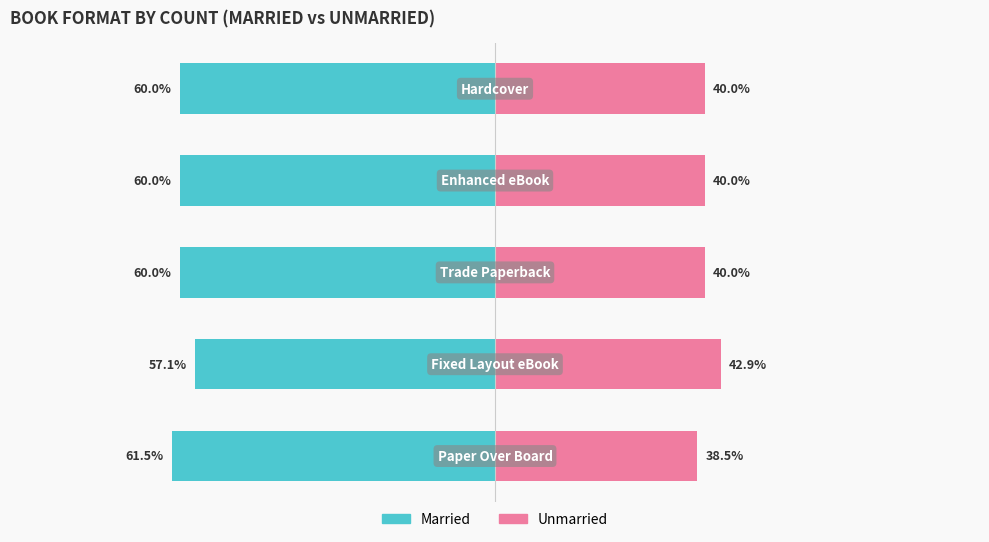

How many values in the Married series are below -60?

1